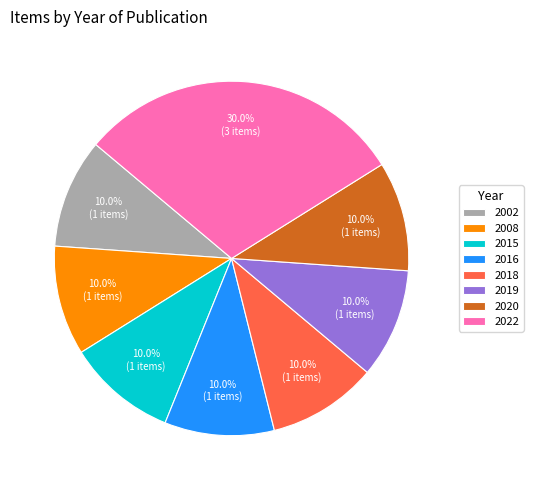

What percentage do 2018 and 2015 together represent?

20.0%